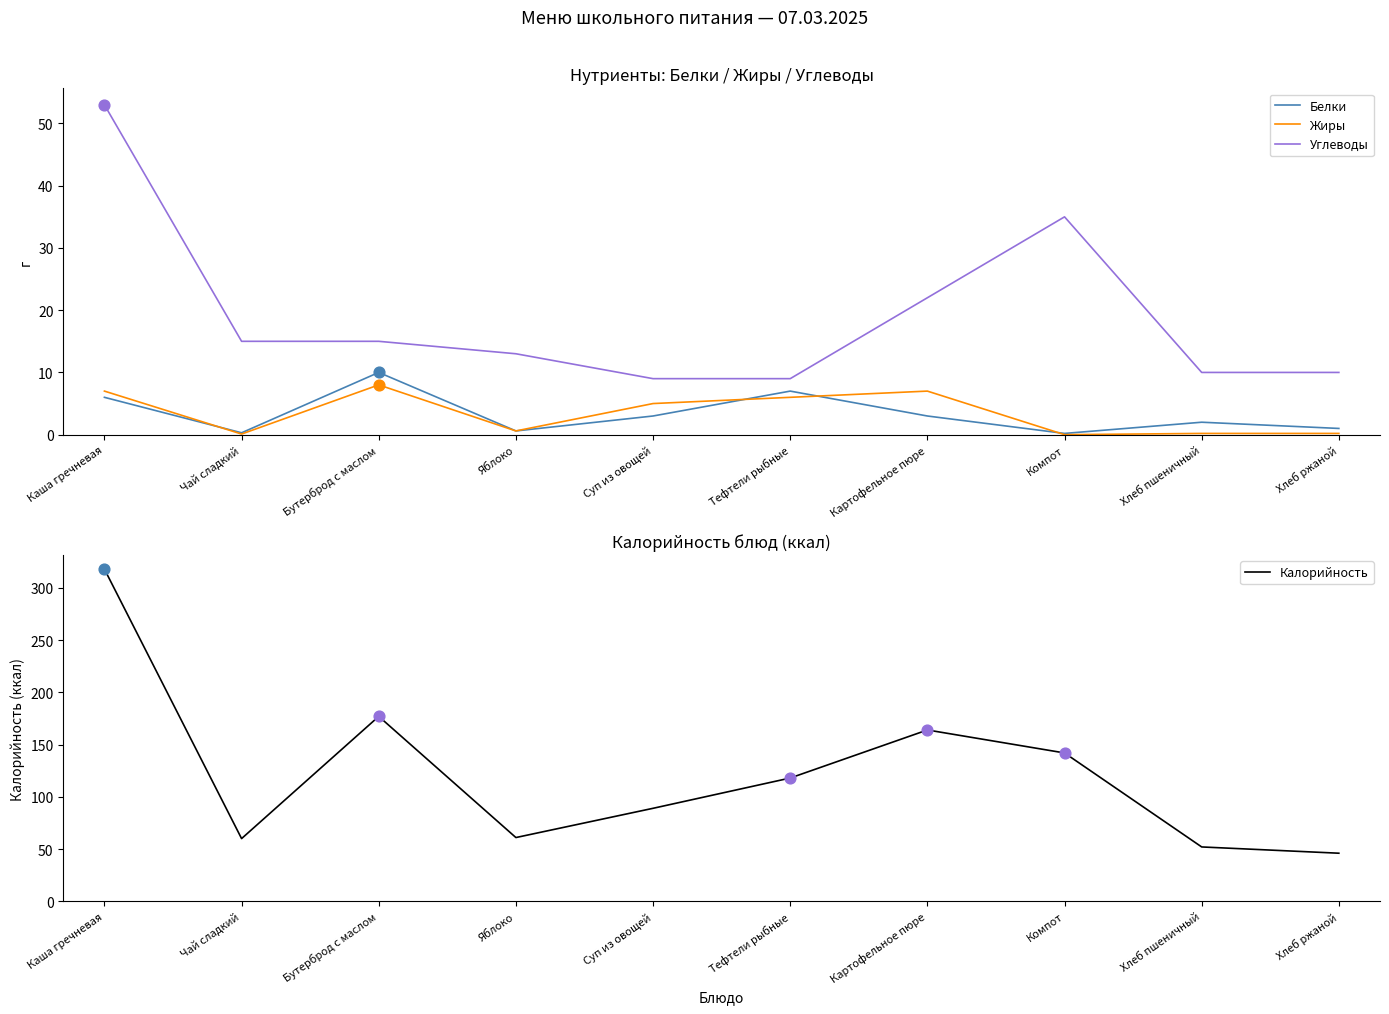

Is the value of Углеводы at Компот greater than the value of Жиры at Компот?

Yes